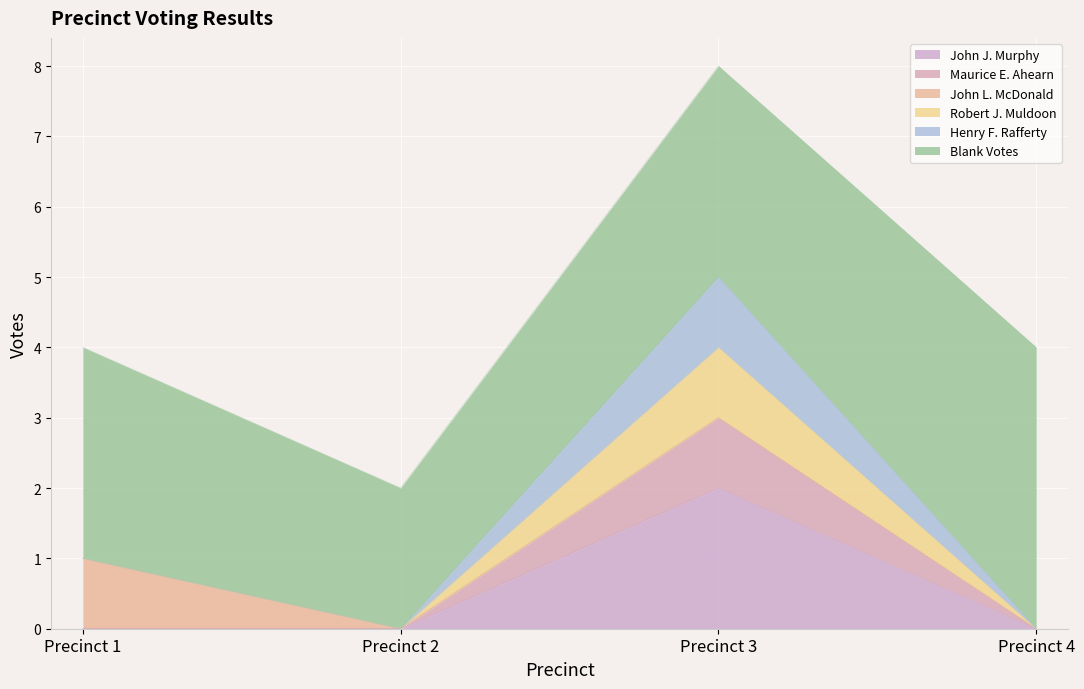

The value of John J. Murphy at Precinct 4 is 1. True or false?

False